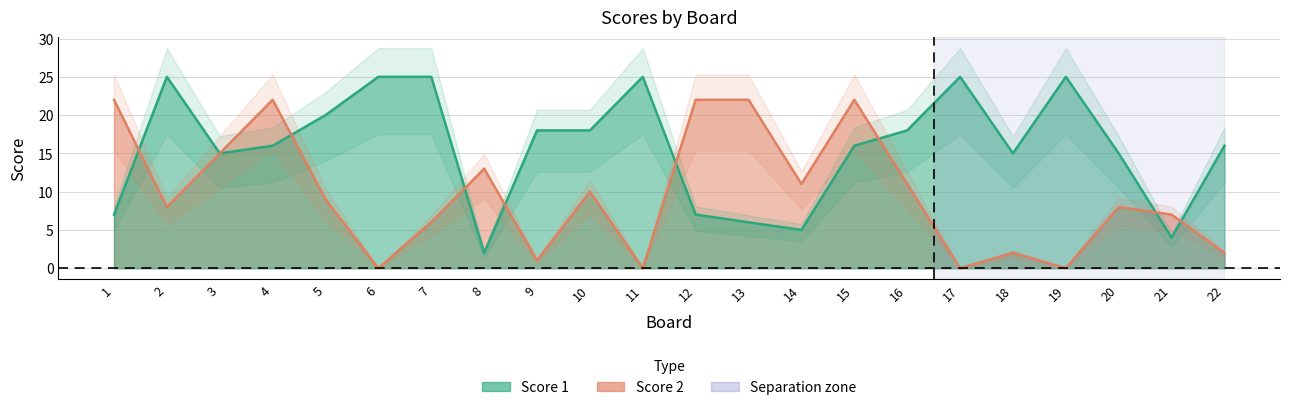

Which series changed the most between 6 and 8?

Score 1